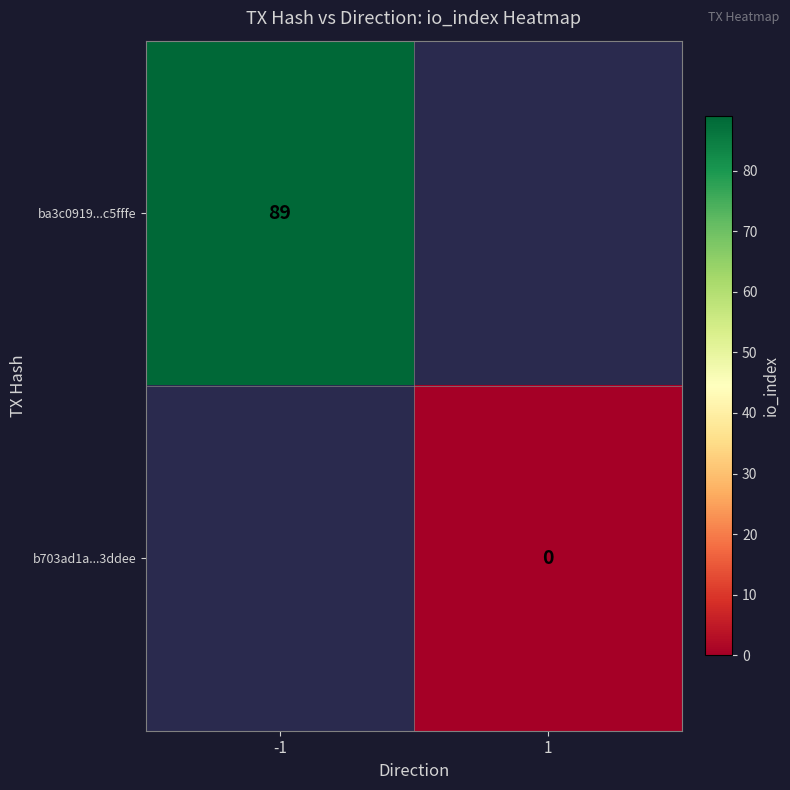

Rank the series by their maximum value, from highest to lowest.

ba3c0919...c5fffe, b703ad1a...3ddee